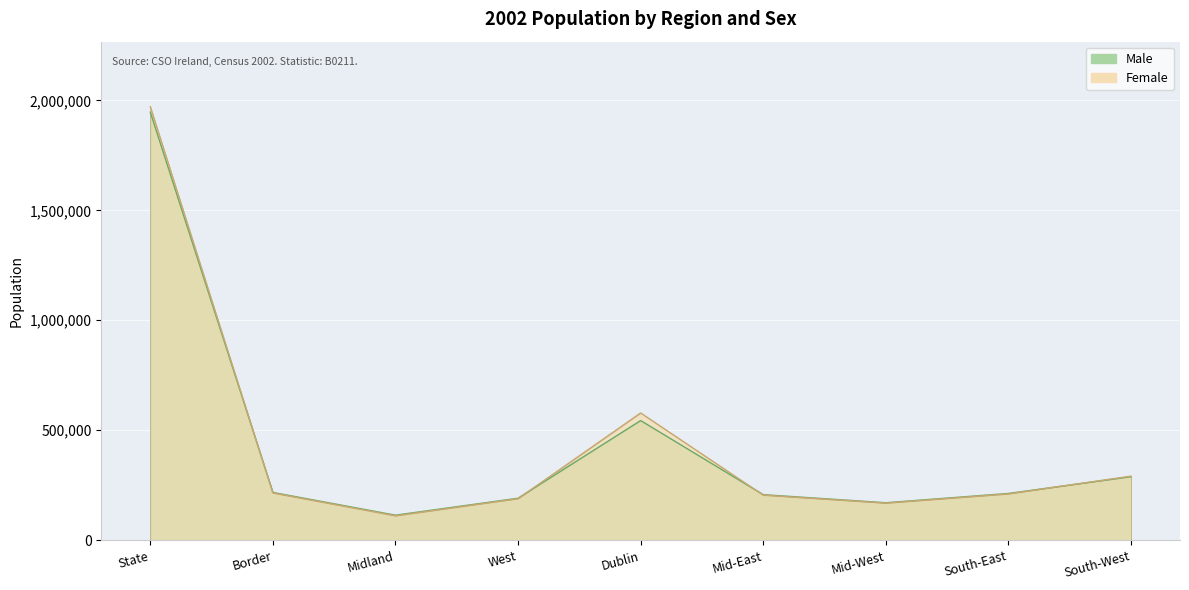

Reading right to left, what are all the values shown in this chart?

Male: South-West=288889	South-East=212784	Mid-West=170558	Mid-East=207268	Dublin=544075	West=191099	Midland=114070	Border=217421	State=1946164
Female: South-West=291467	South-East=210832	Mid-West=169033	Mid-East=205357	Dublin=578746	West=189198	Midland=111293	Border=215113	State=1971039